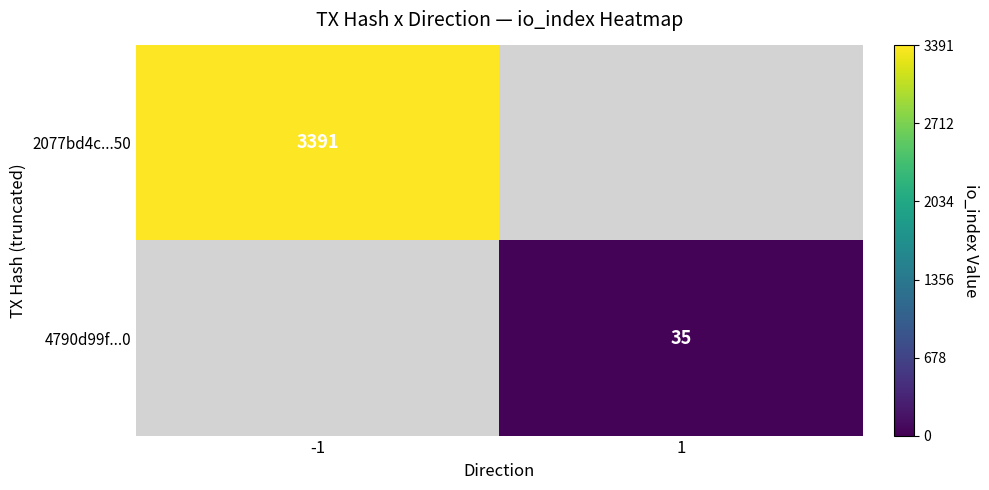

Is the value of 4790d99f...0 at 1 greater than the value of 2077bd4c...50 at -1?

No